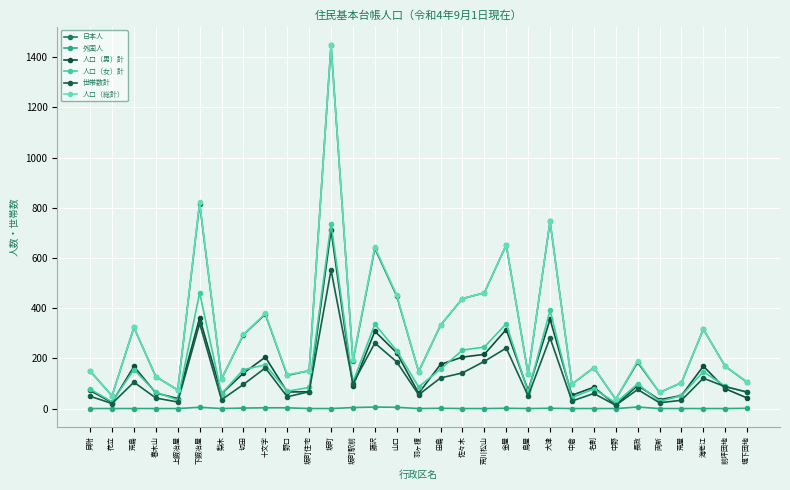

True or false: 外国人 and 世帯数計 cross at least once.

False